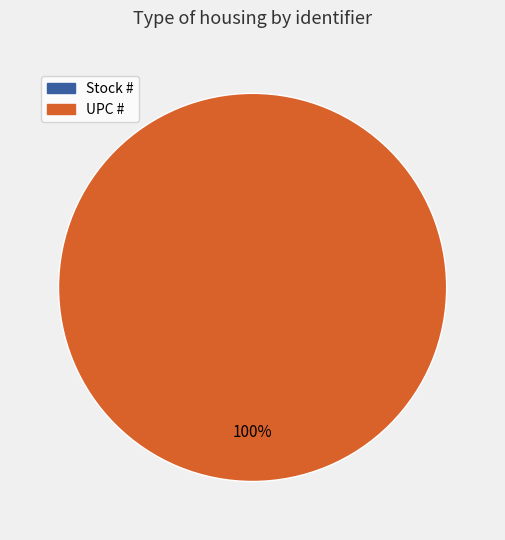

Is Stock # the majority of the pie?

No